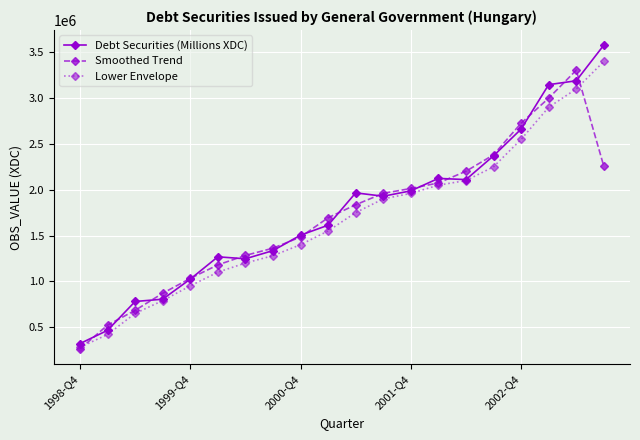

What is the maximum value shown in the chart?

3578290.0